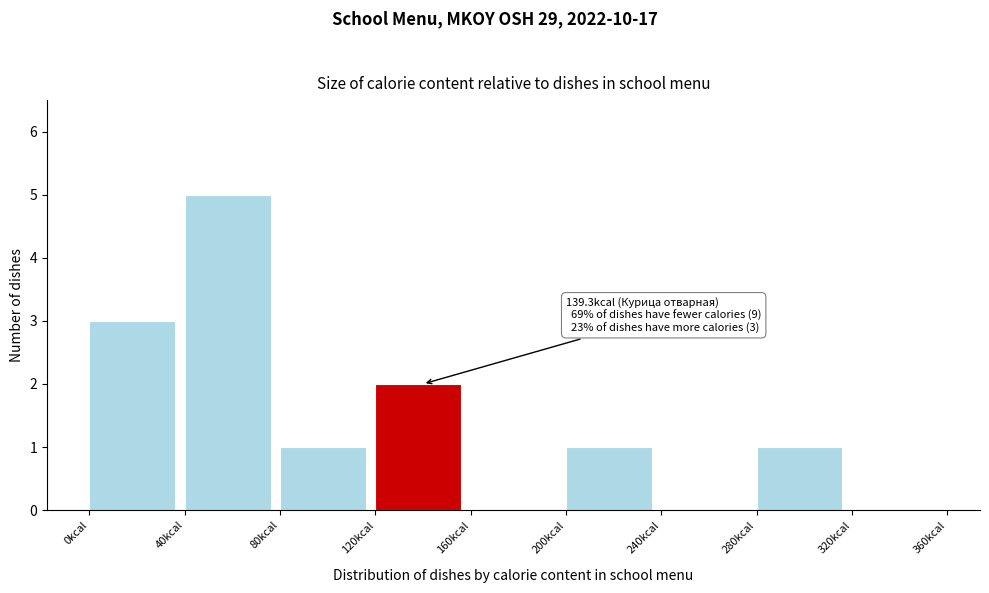

Over which range of the x-axis is the bar tallest?

40 to 80